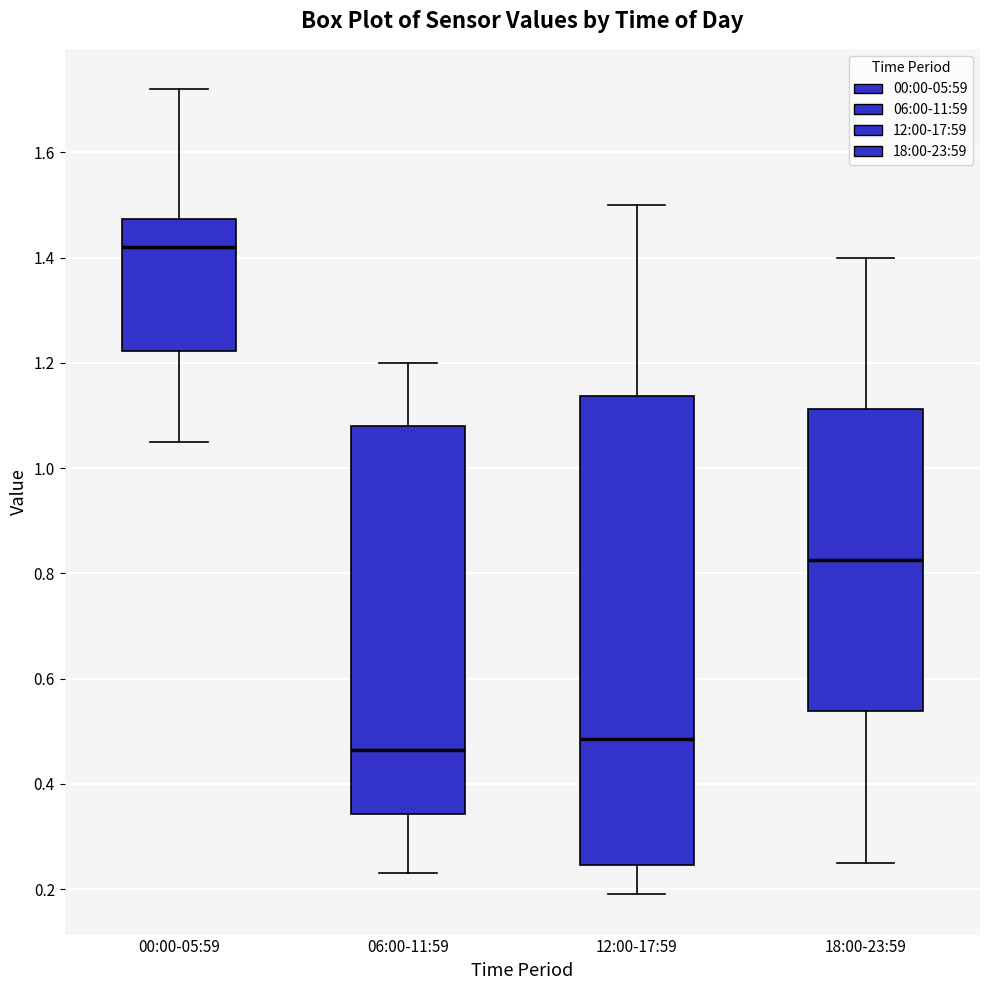

Which box's median line is the lowest?

06:00-11:59